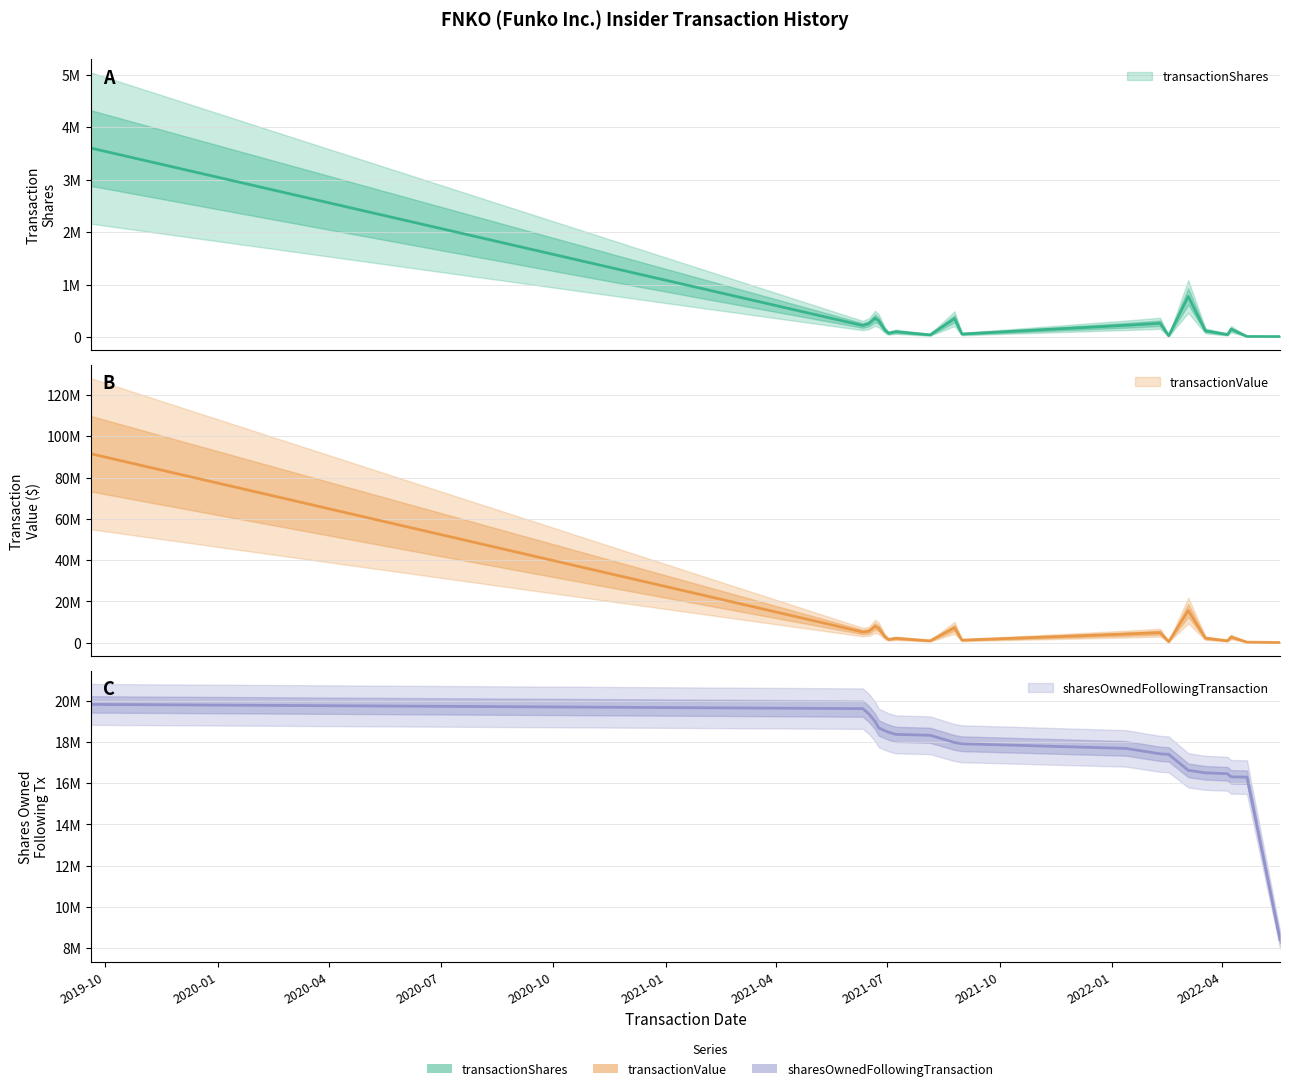

Rank the series at 2021-06-21 from lowest to highest value.

transactionShares, transactionValue, sharesOwnedFollowingTransaction